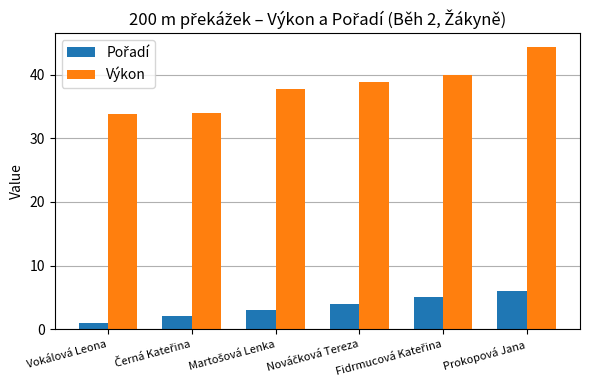

Does the chart contain stacked bars?

No